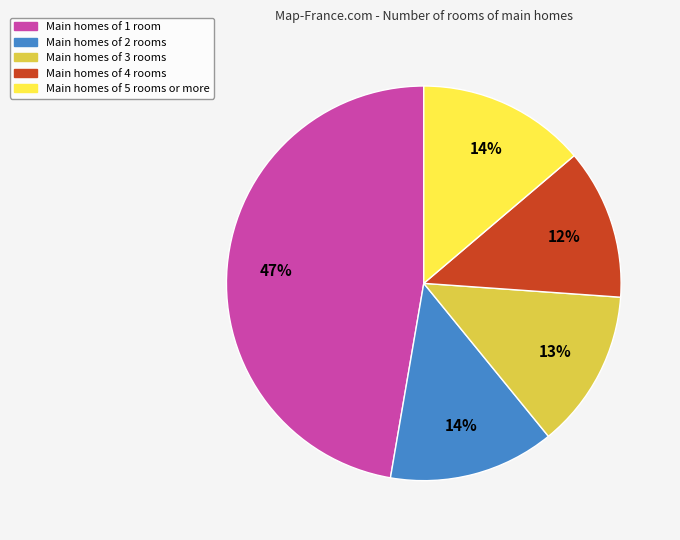

Is there any slice that represents more than half of the pie?

No